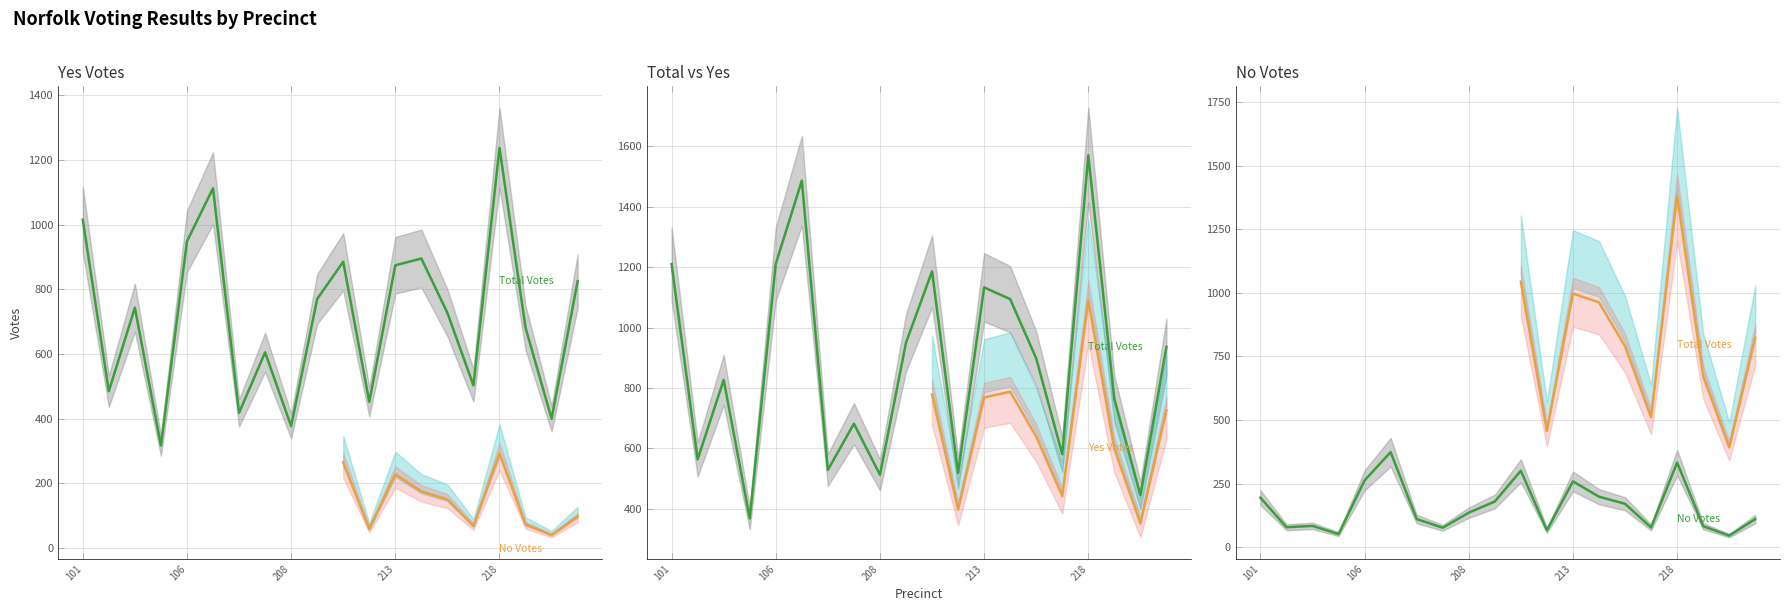

How many interior local peaks does the No series have?

5